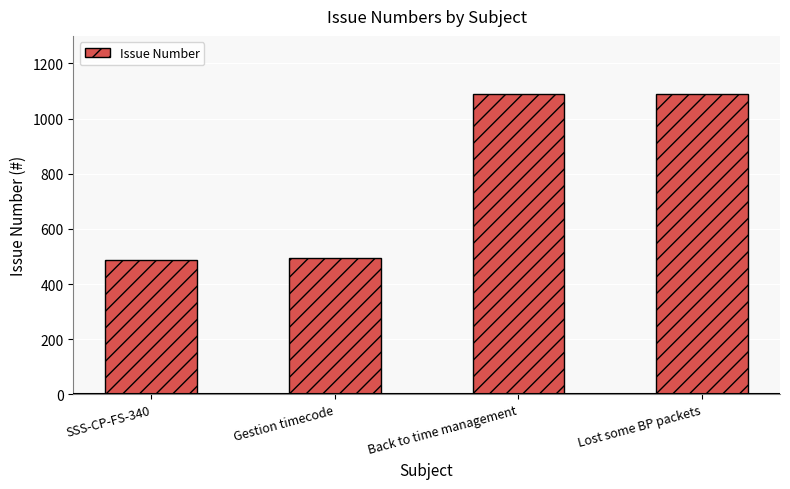

At which label is the value closest to 788?

Gestion timecode